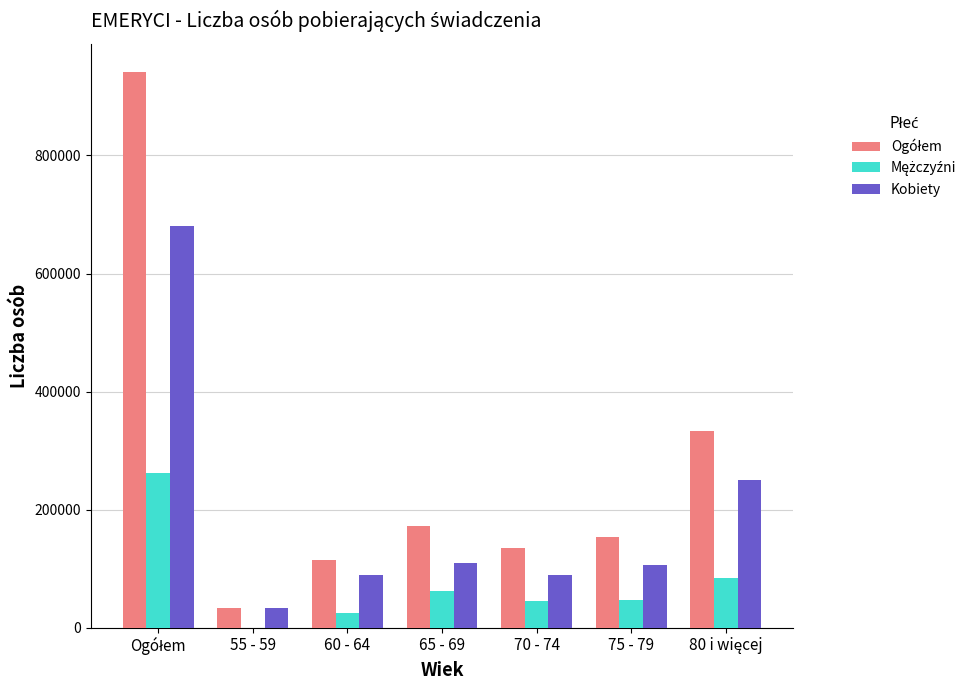

The value of Kobiety at 65 - 69 is 110242. True or false?

True